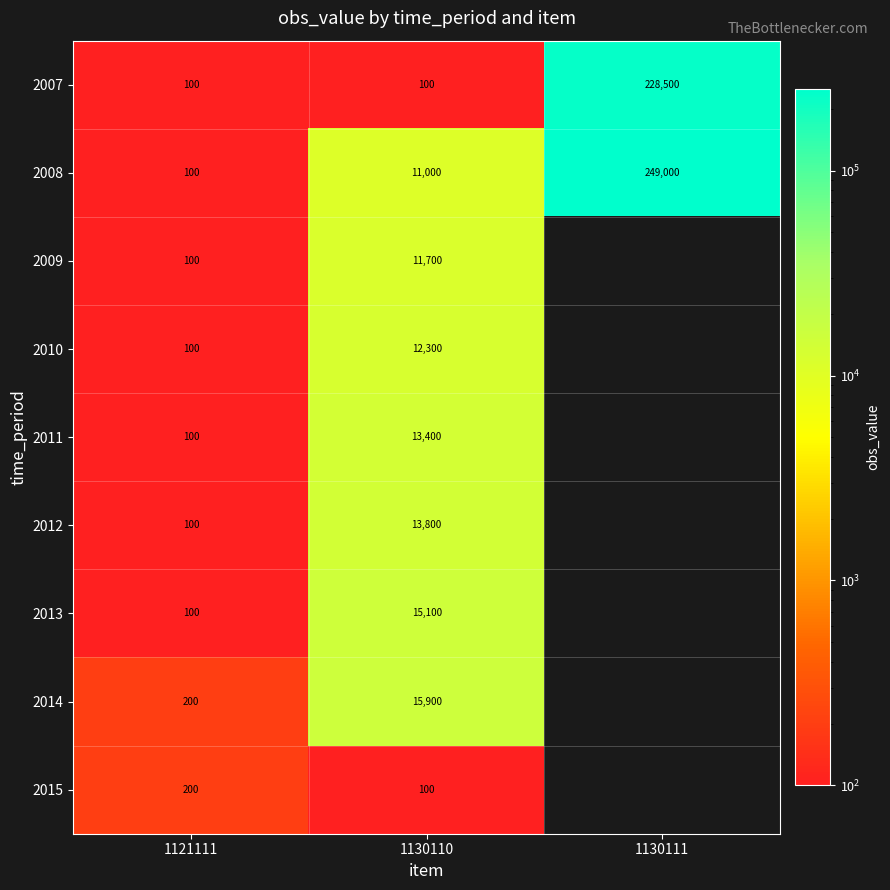

What is the average value of the 2007 series?

76233